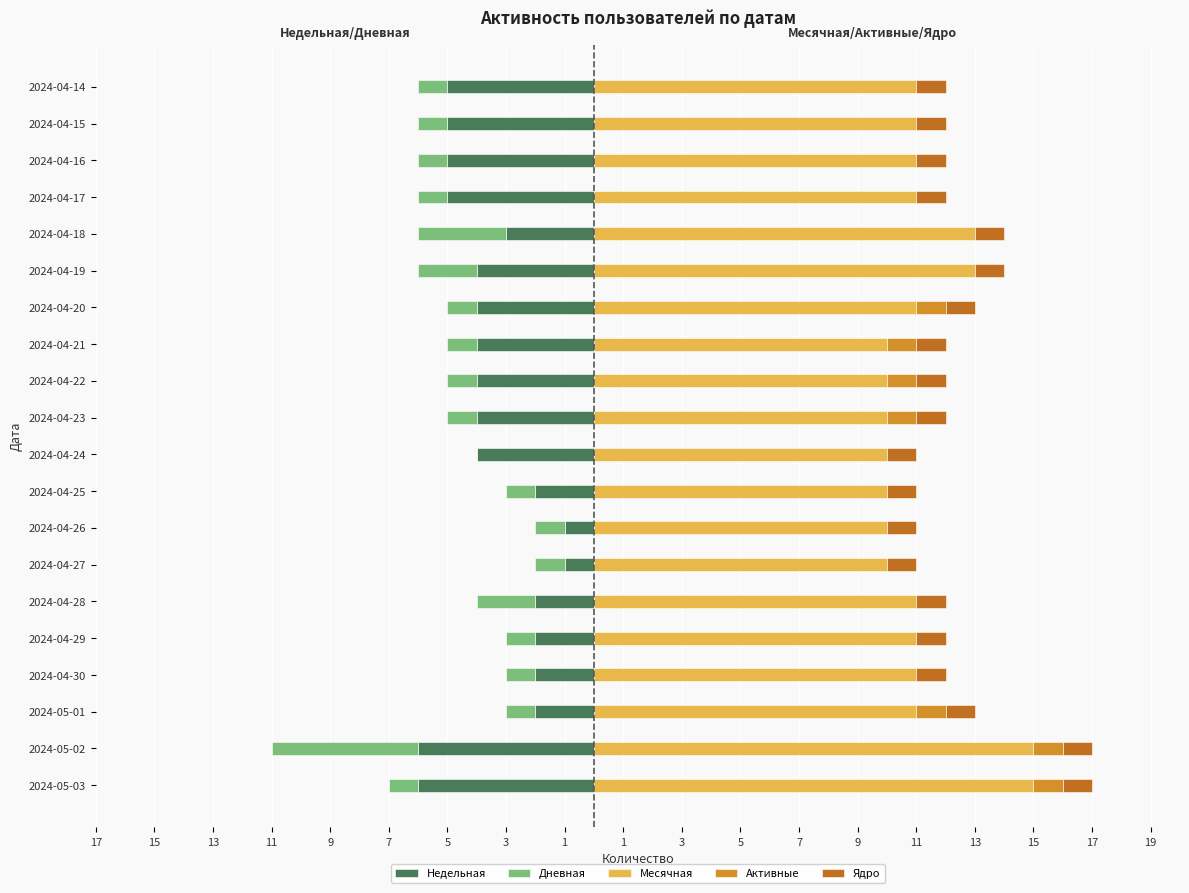

What are all the series names shown in the legend?

Недельная, Дневная, Месячная, Активные, Ядро